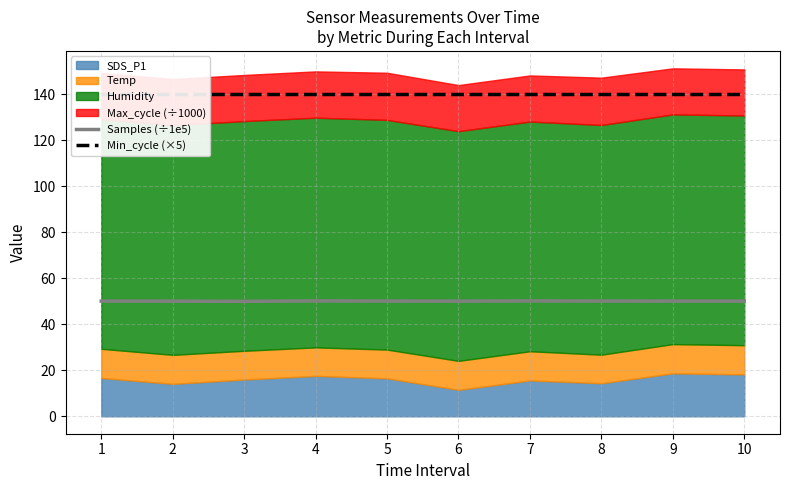

Does the chart display data point markers on the line(s)?

No